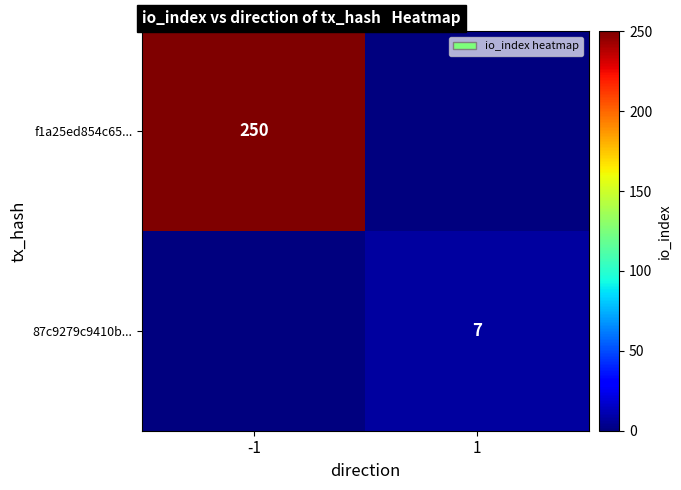

Which label corresponds to the smallest value in the chart?

1